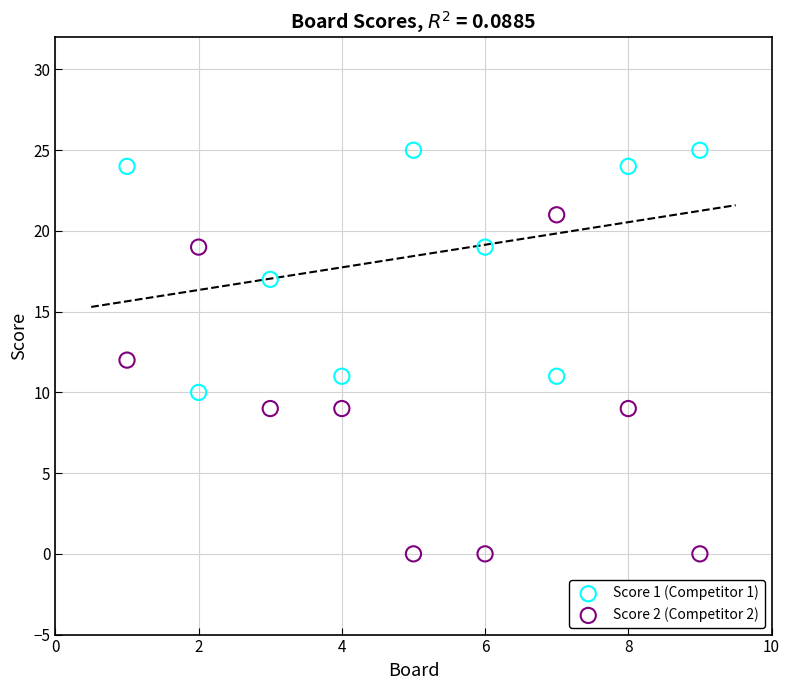

Which series reaches the maximum Y coordinate?

Score 1 (Competitor 1)